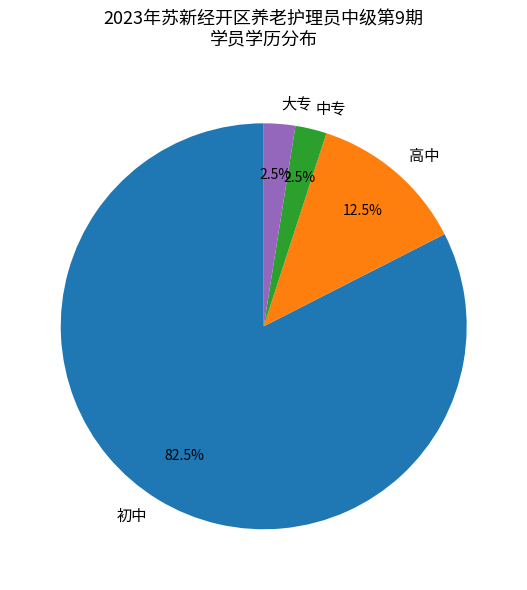

How many segments does this pie chart have?

4